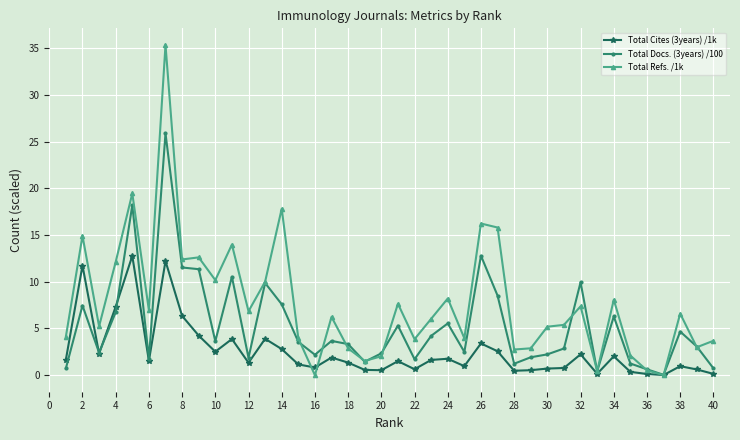

Does the chart have visible grid lines?

Yes